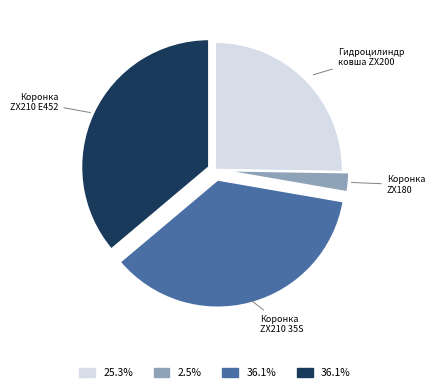

What is the ratio of the value at Коронка ZX210 E452 to the value at Коронка ZX210 35S?

1.0